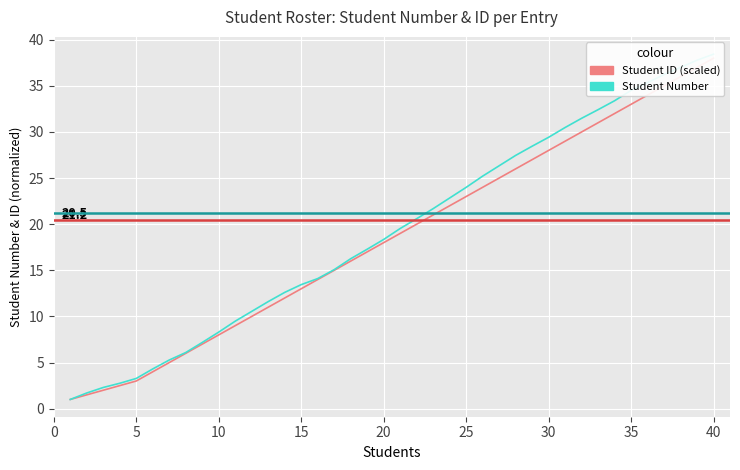

Rank the series by their maximum value, from lowest to highest.

Student ID (scaled), Student Number